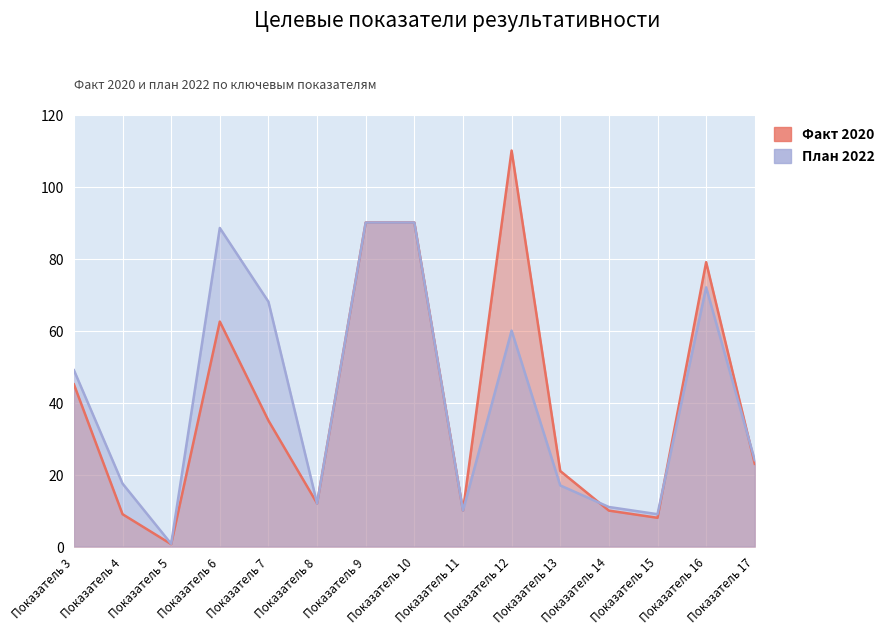

Reading right to left, extract all data points from this chart.

fact_2020: 23.0	79.0	8.0	10.0	21.0	110.0	10.0	90.0	90.0	12.0	35.0	62.5	0.7	9.0	45.1
plan_2022: 24.0	72.0	9.0	11.0	17.0	60.0	10.0	90.0	90.0	12.0	68.0	88.5	0.8	17.5	49.0